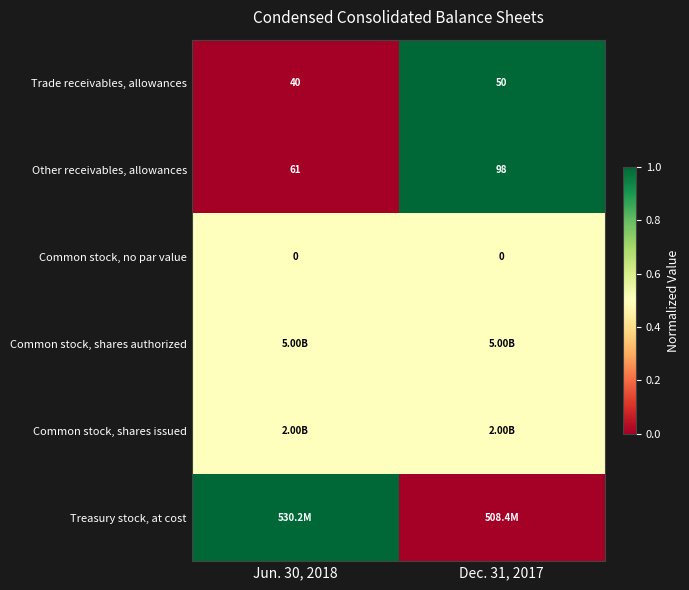

Is the value of Trade receivables, allowances at Dec. 31, 2017 greater than the value of Other receivables, allowances at Jun. 30, 2018?

No